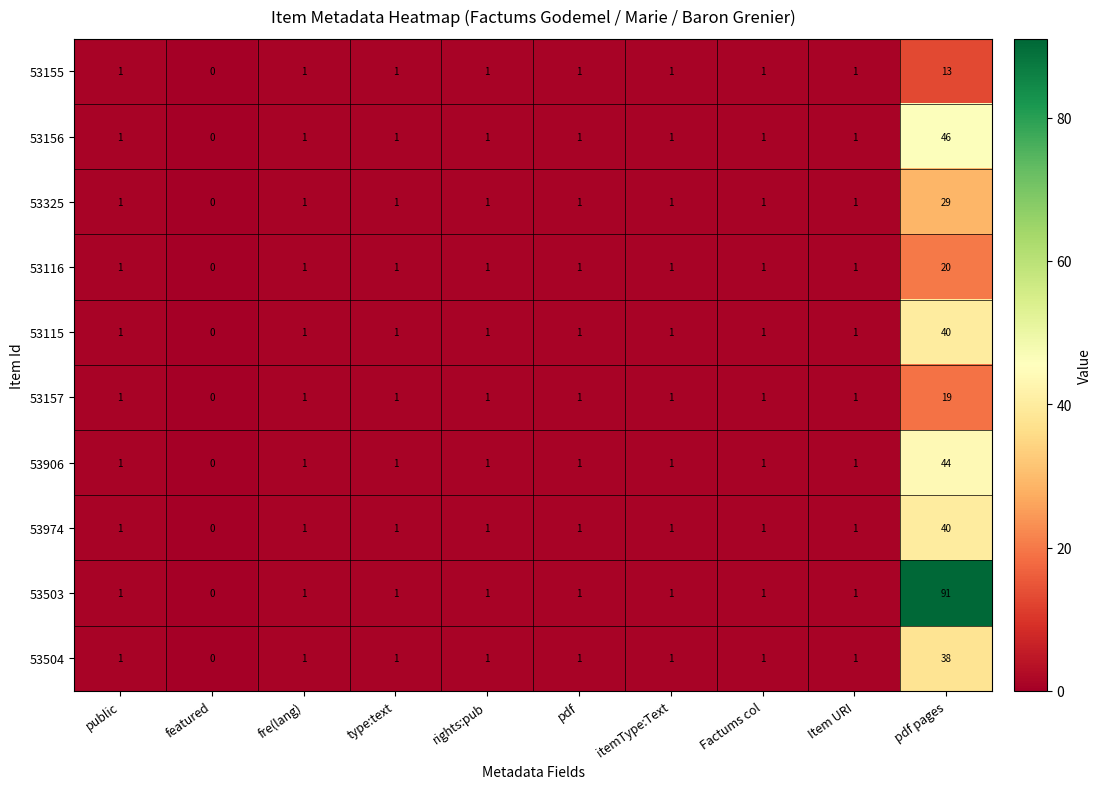

Which series has the largest total across all categories?

53503